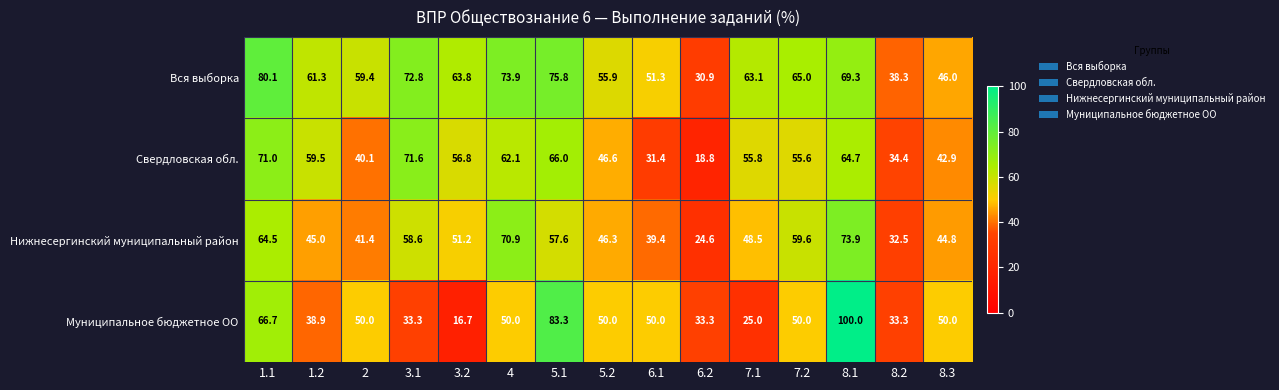

What is the spread (max minus min) of values at 1.2?

22.4